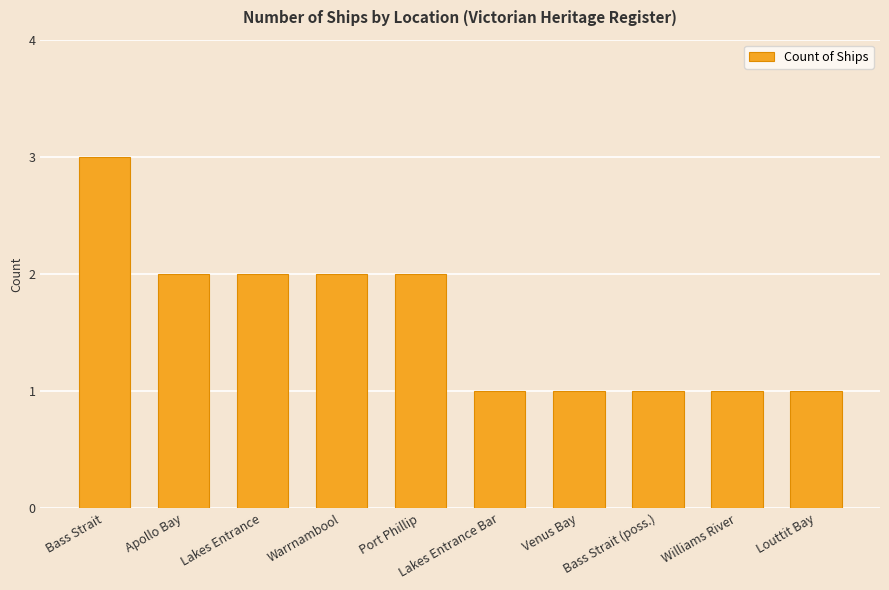

At which label does the data first exceed 2?

Bass Strait